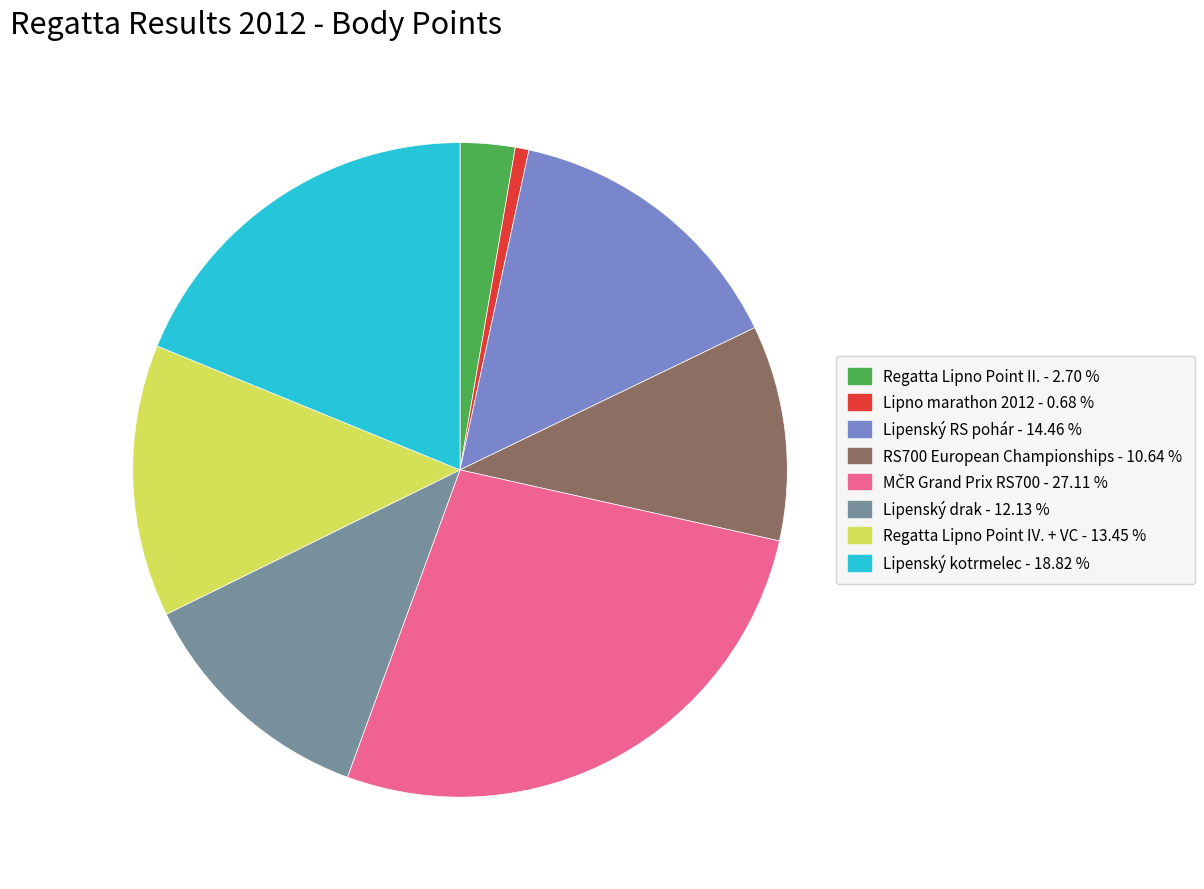

Is there any slice that represents more than half of the pie?

No